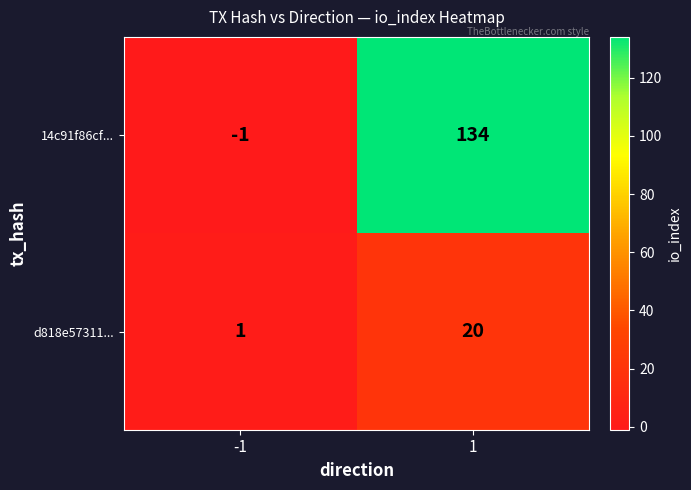

The d818e57311... series shows 20 at 1. True or false?

True